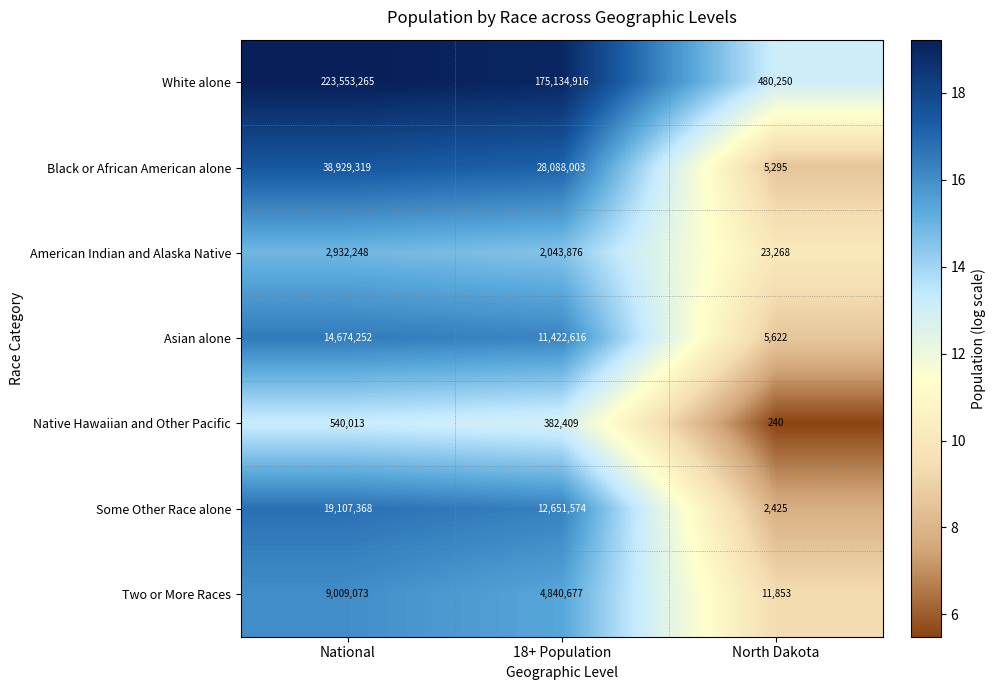

Is the value of Native Hawaiian and Other Pacific at 18+ Population greater than the value of Two or More Races at National?

No